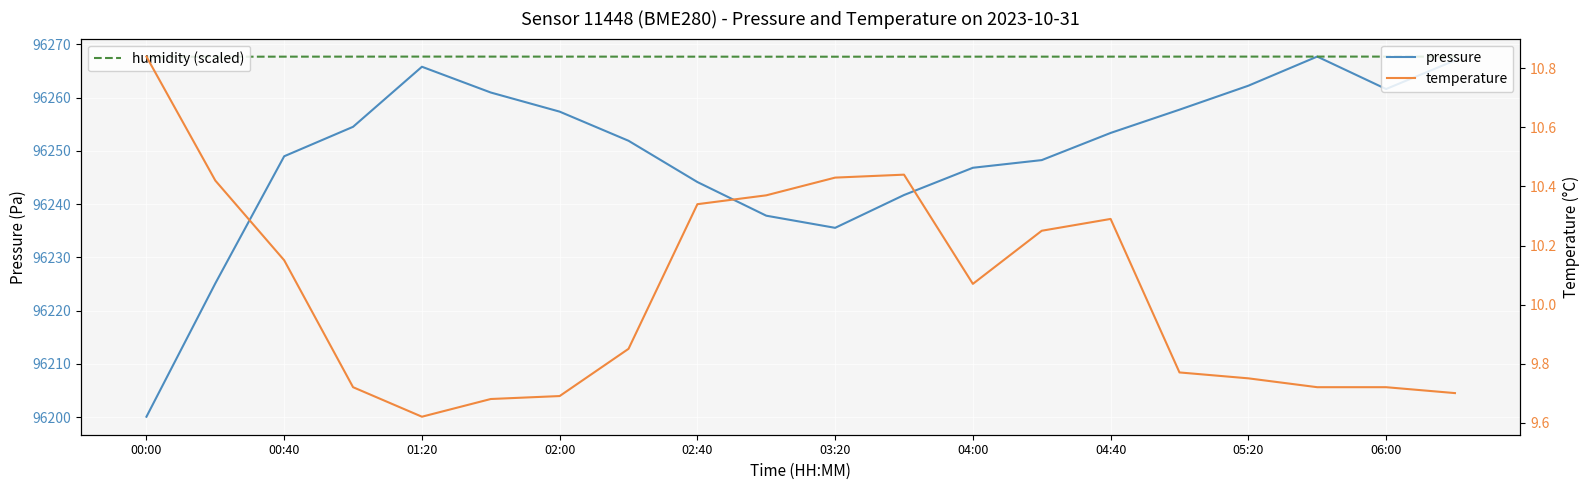

Reading left to right, transcribe all the data shown in this chart.

pressure: 96200.1	96225.1	96249.0	96254.5	96265.8	96261.0	96257.4	96251.9	96244.2	96237.8	96235.6	96241.7	96246.8	96248.3	96253.4	96257.8	96262.2	96267.7	96261.6	96267.0
humidity (scaled): 96267.7	96267.7	96267.7	96267.7	96267.7	96267.7	96267.7	96267.7	96267.7	96267.7	96267.7	96267.7	96267.7	96267.7	96267.7	96267.7	96267.7	96267.7	96267.7	96267.7
temperature: 10.8	10.4	10.2	9.7	9.6	9.7	9.7	9.8	10.3	10.4	10.4	10.4	10.1	10.2	10.3	9.8	9.8	9.7	9.7	9.7